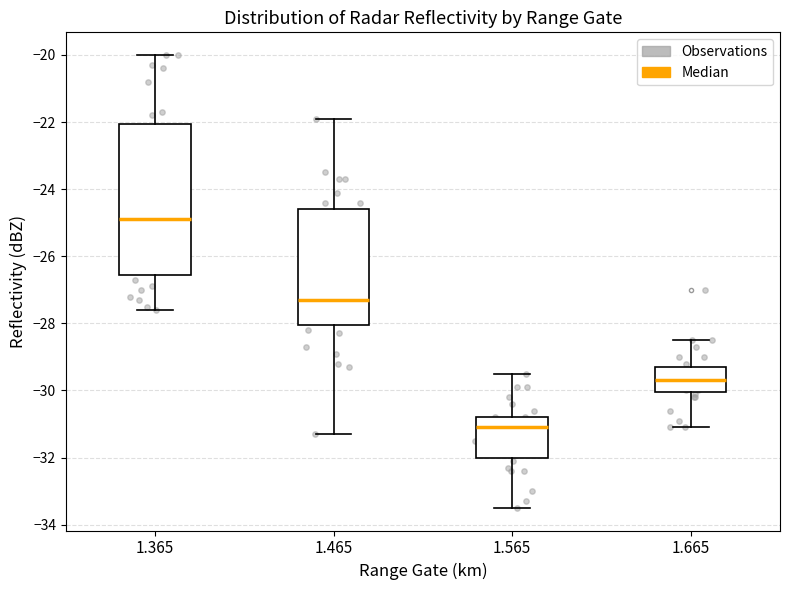

Which box has the lowest median line?

1.565